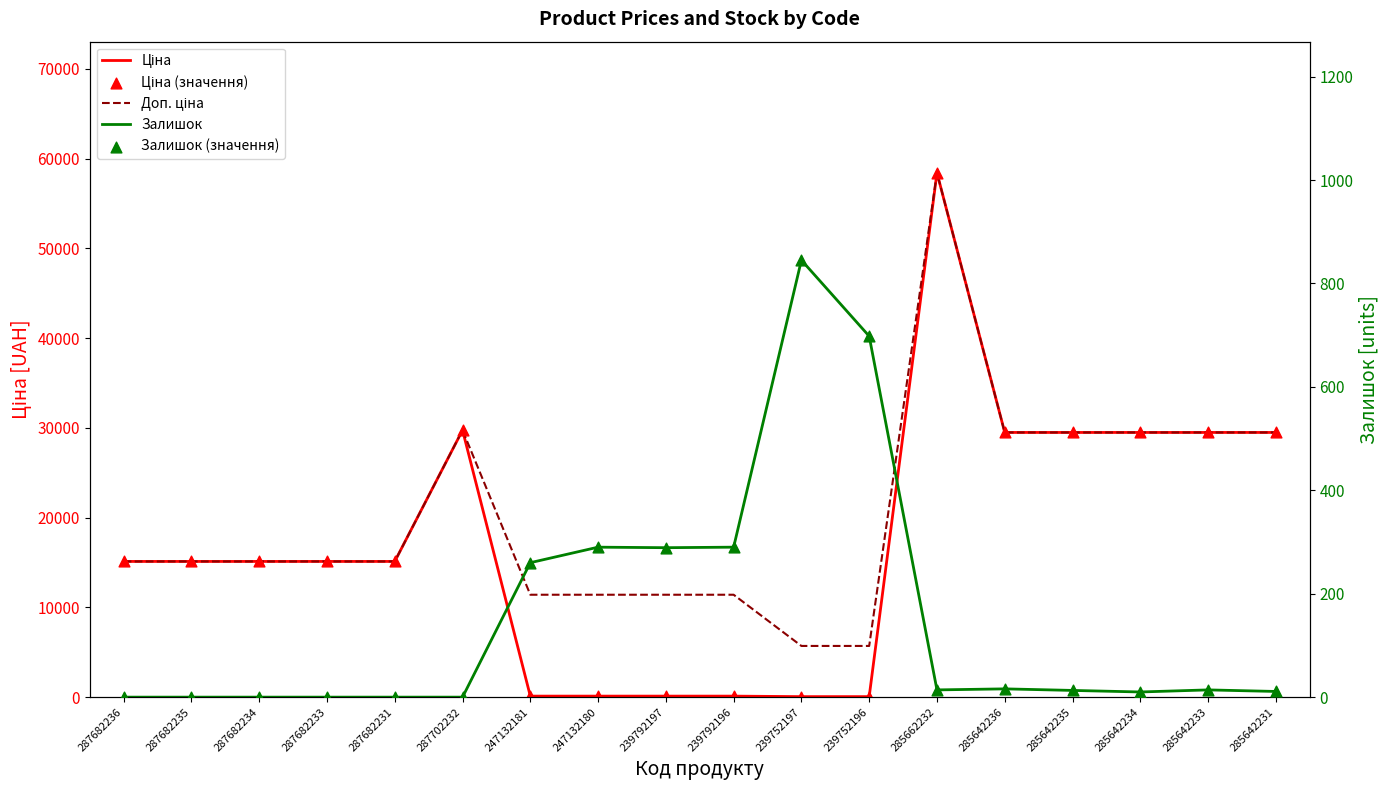

At how many categories does at least one series exceed 12701?

12